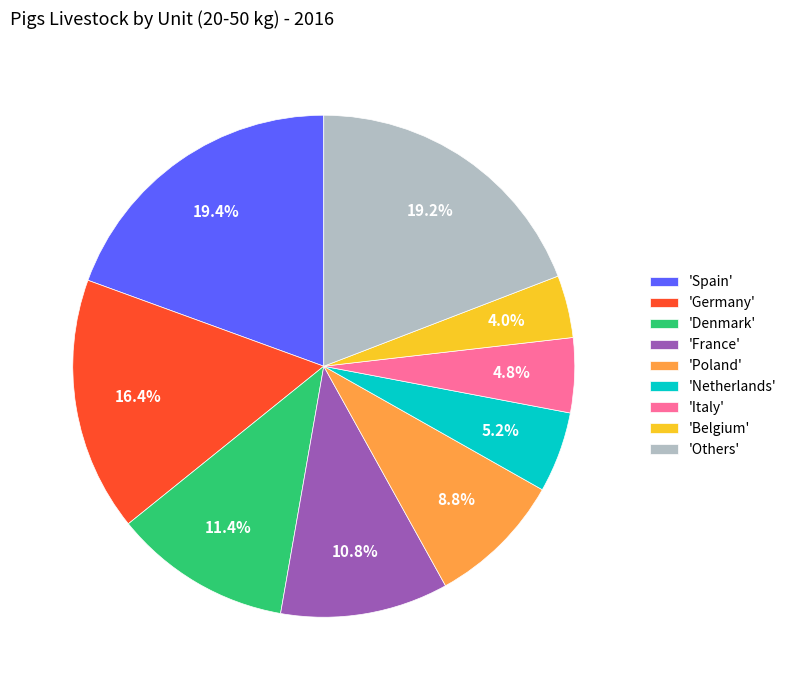

What is the ratio of the value at 'Italy' to the value at 'Belgium'?

1.2